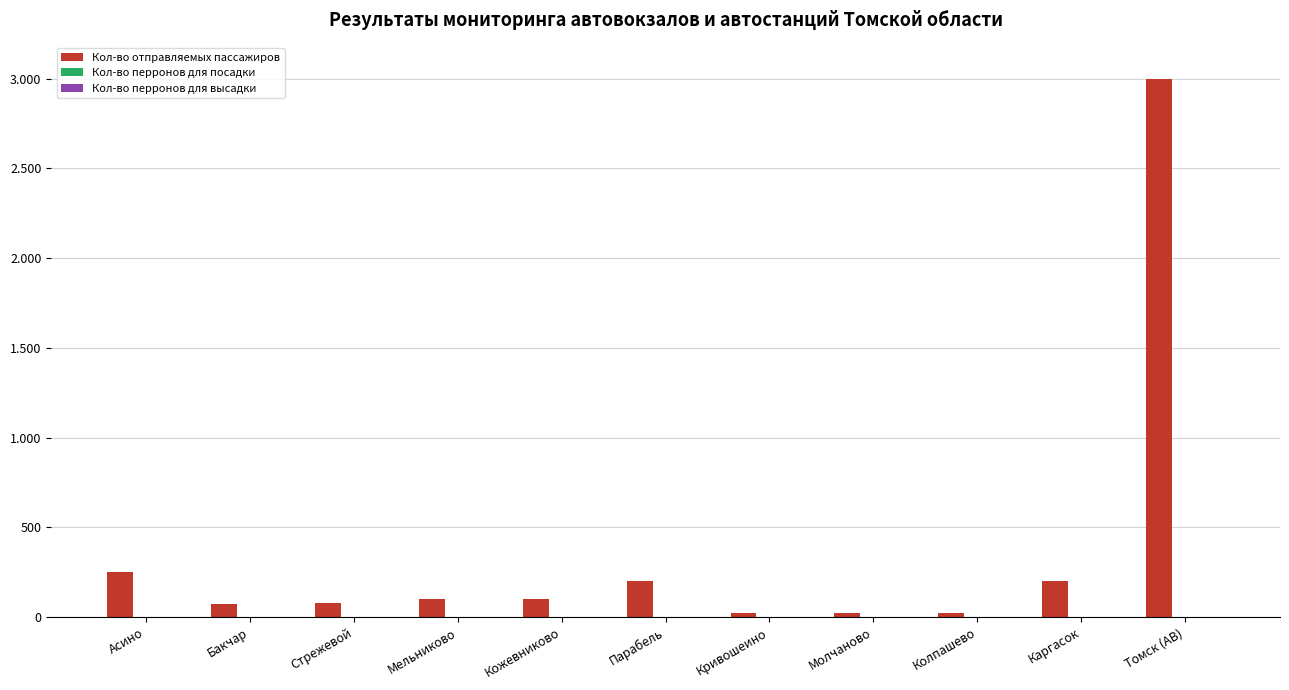

Rank the series at Кожевниково from highest to lowest value.

Кол-во отправляемых пассажиров, Кол-во перронов для посадки, Кол-во перронов для высадки